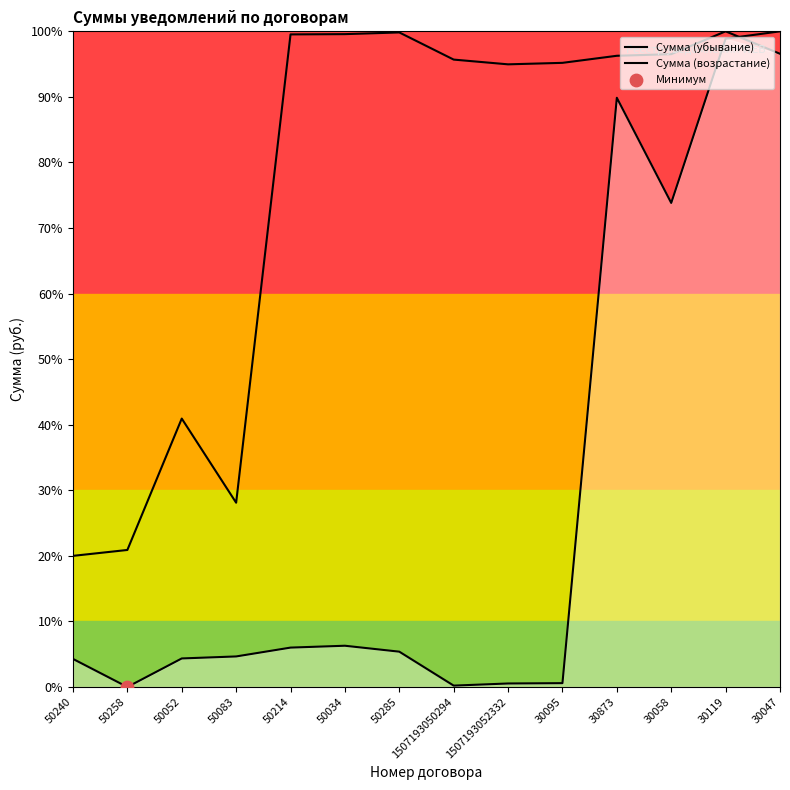

At how many categories does at least one series exceed 8?

14